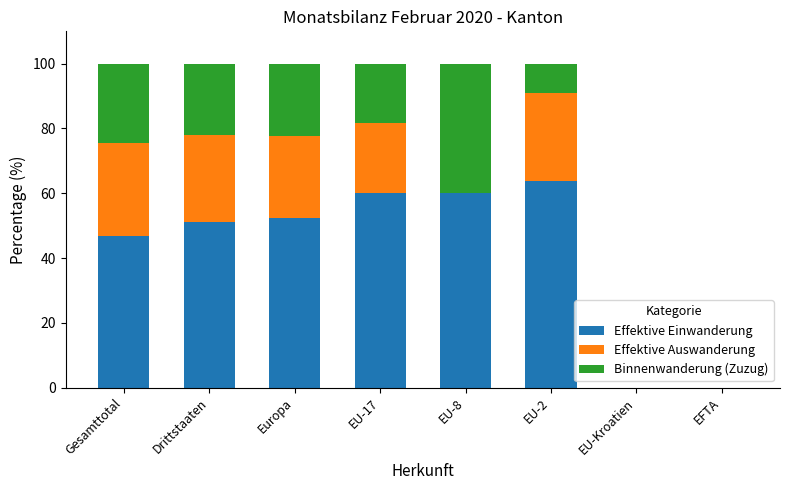

What value does the Effektive Einwanderung series have at Gesamttotal?

46.8